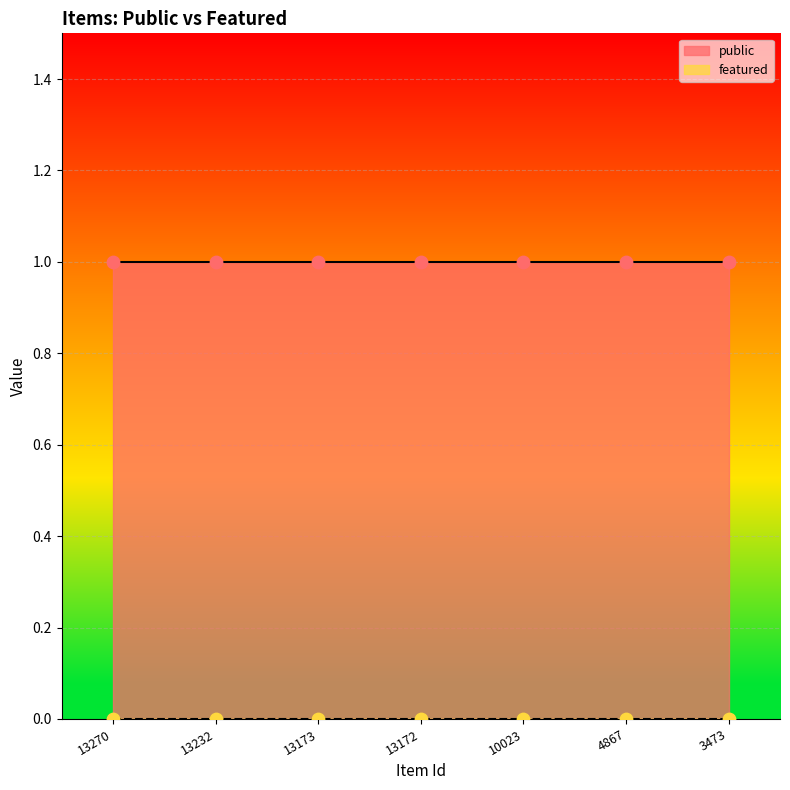

What is the total value across all series at 4867?

1